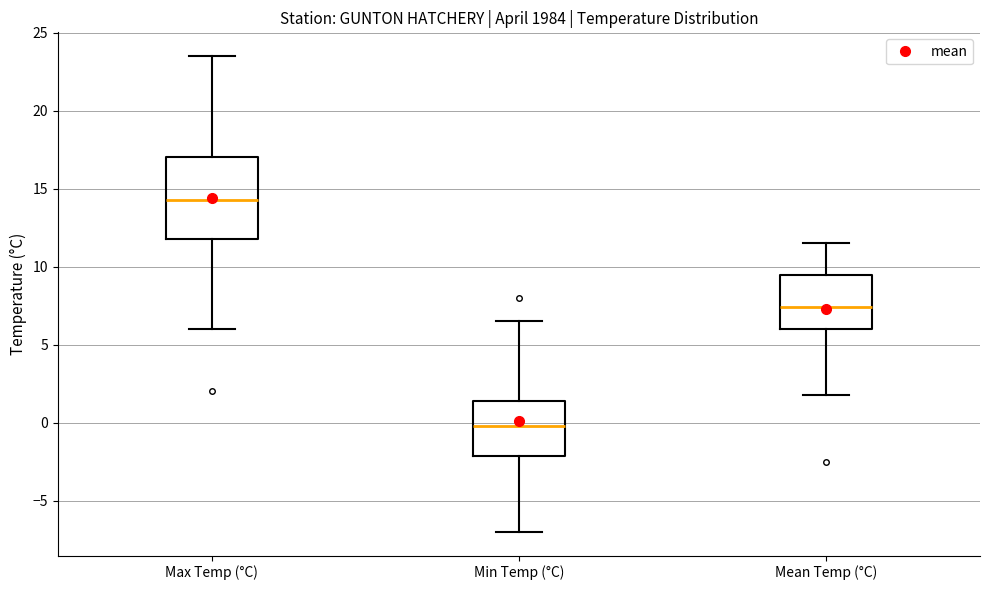

Which box's median line is the highest?

Max Temp (°C)